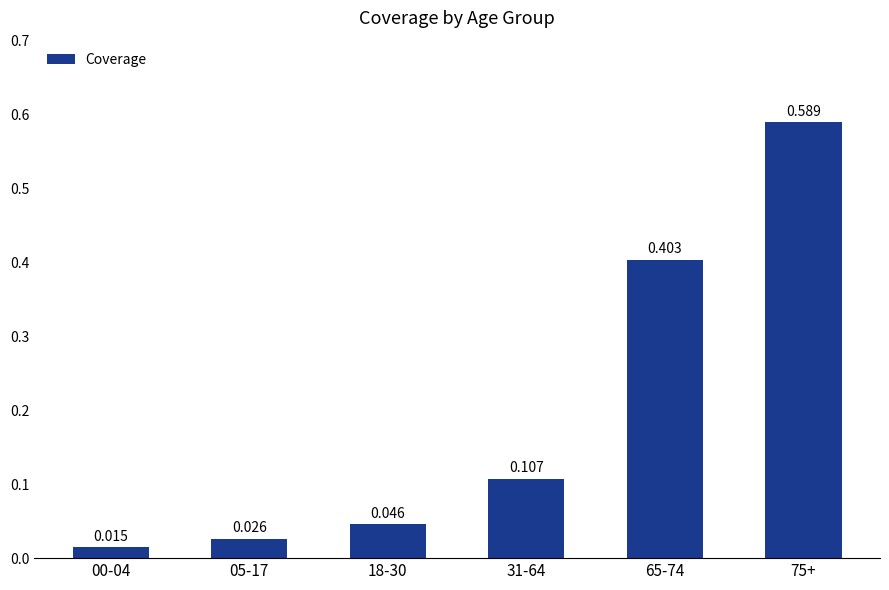

True or false: the data shows 0.2 at 31-64.

False